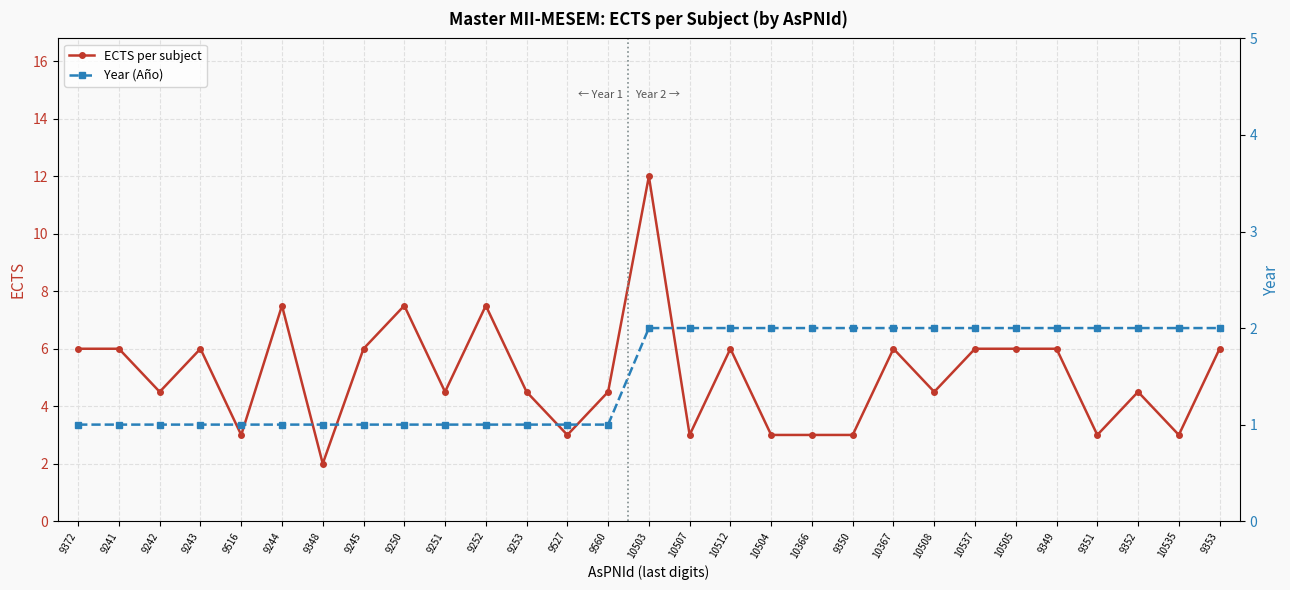

How many data points in ECTS per subject are above 4?

20